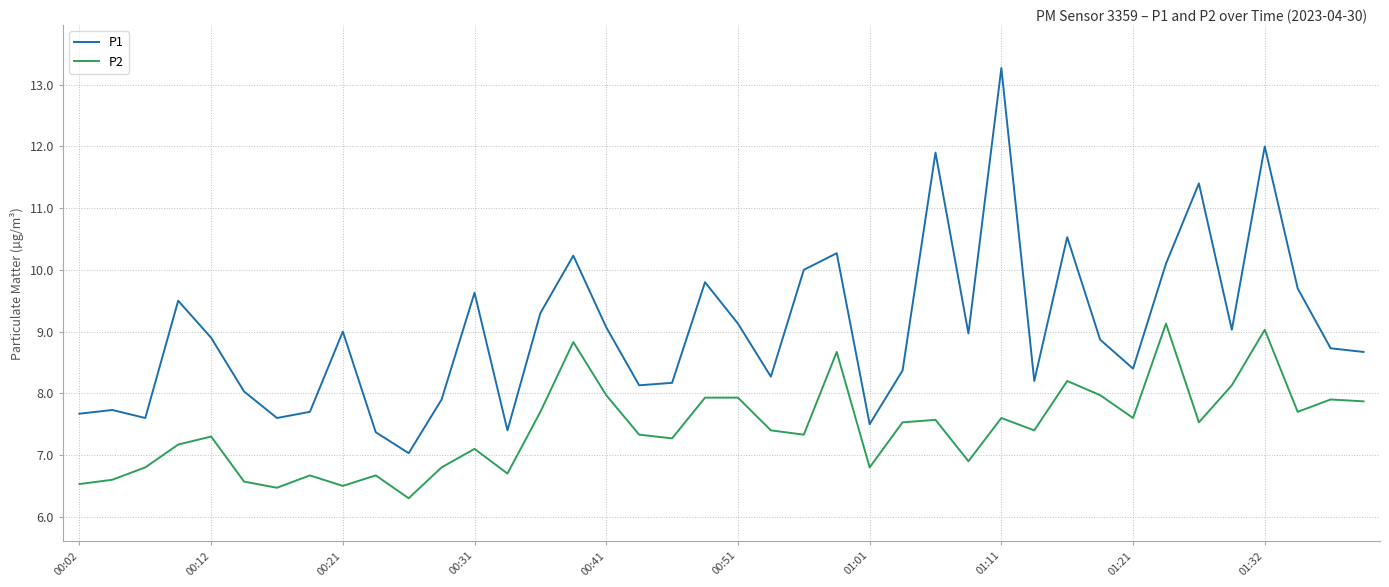

How many distinct data groups are displayed?

2